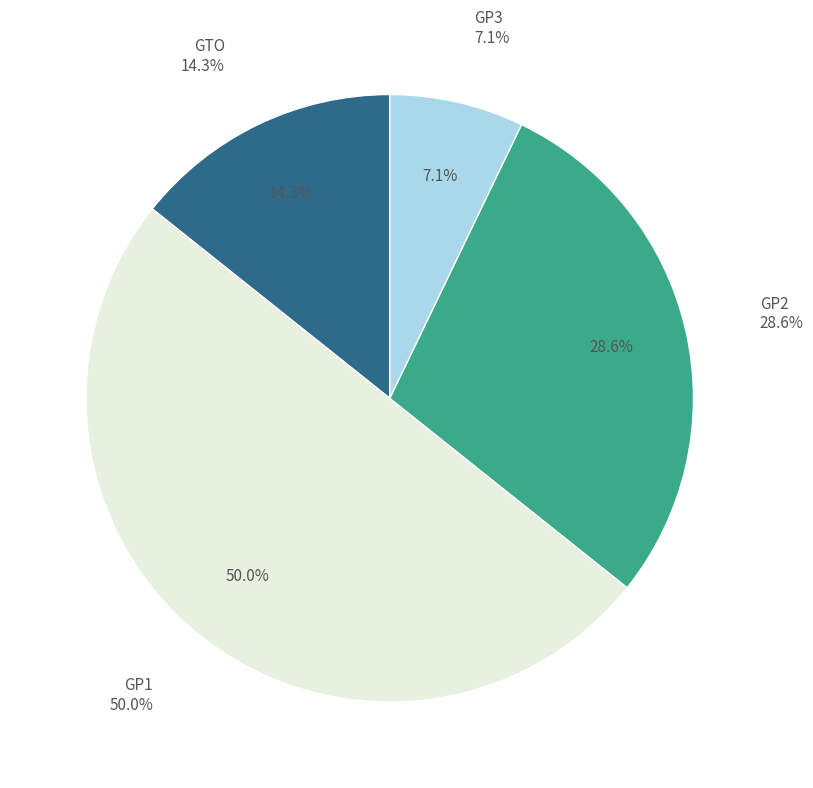

What is the change in value from GP2 to GP3?

-6